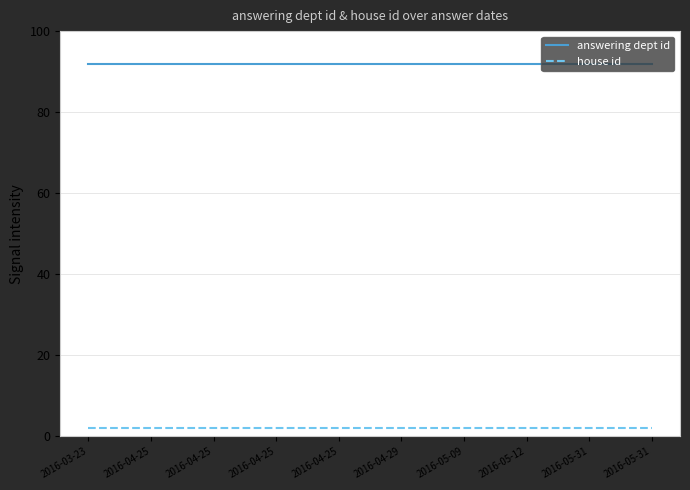

True or false: house id has a value of 2 at 2016-05-31.

True